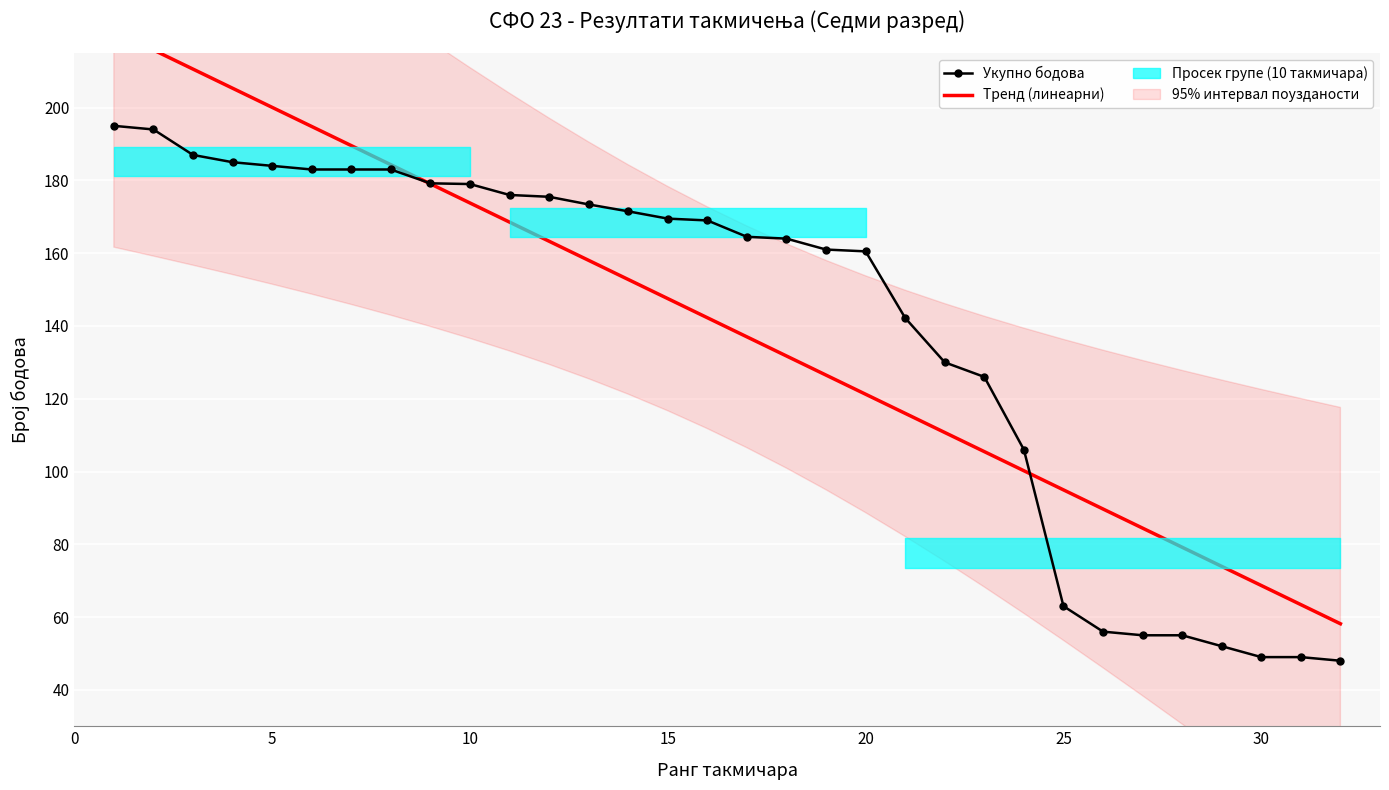

Count the number of categories in the chart.

32